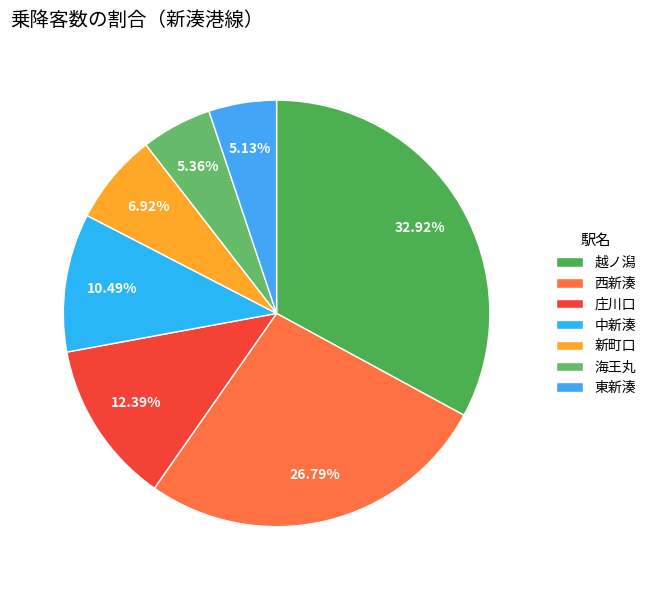

To the nearest percent, what portion does 東新湊 represent?

5%